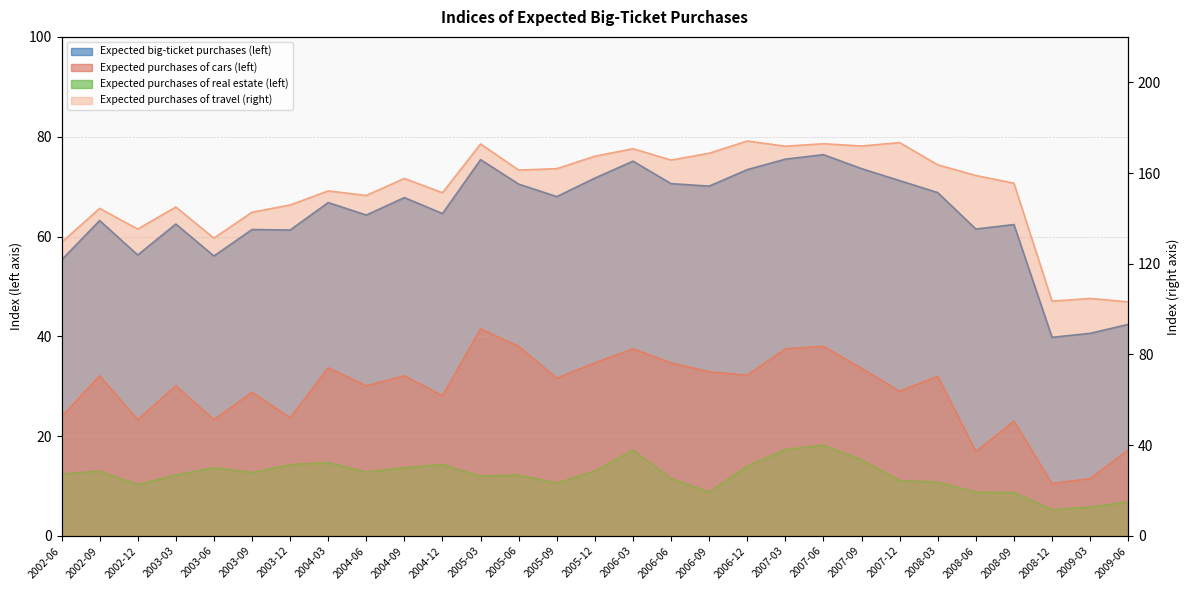

What is the label of the 5th point from the right?

2008-06